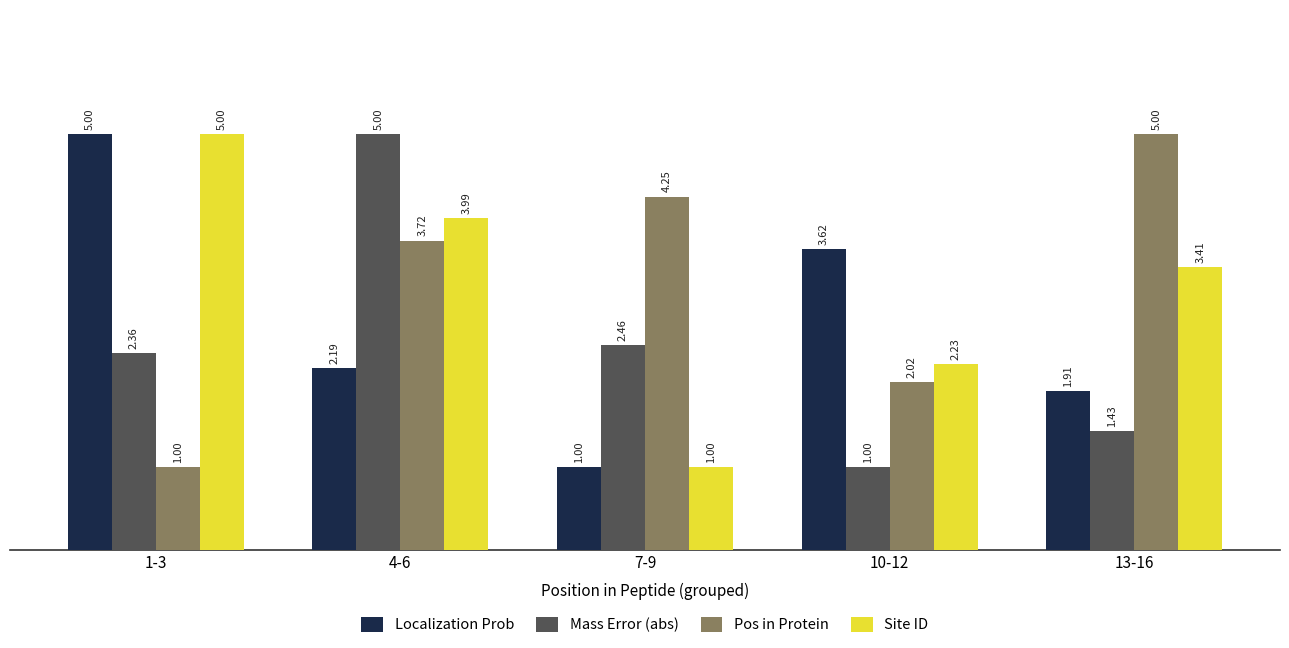

How many bars are there in total?

20